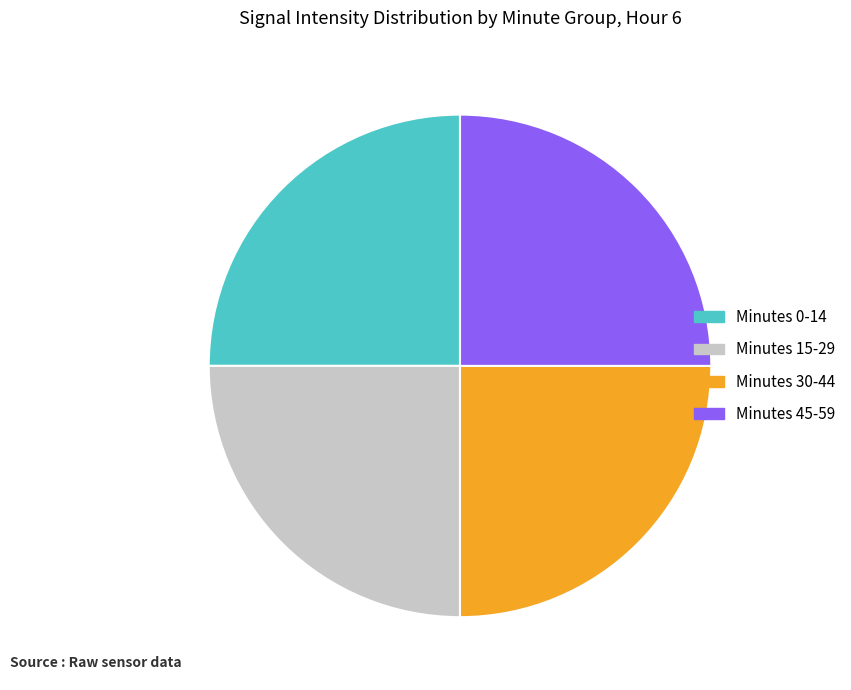

True or false: Minutes 30-44 accounts for 25% of the total.

True